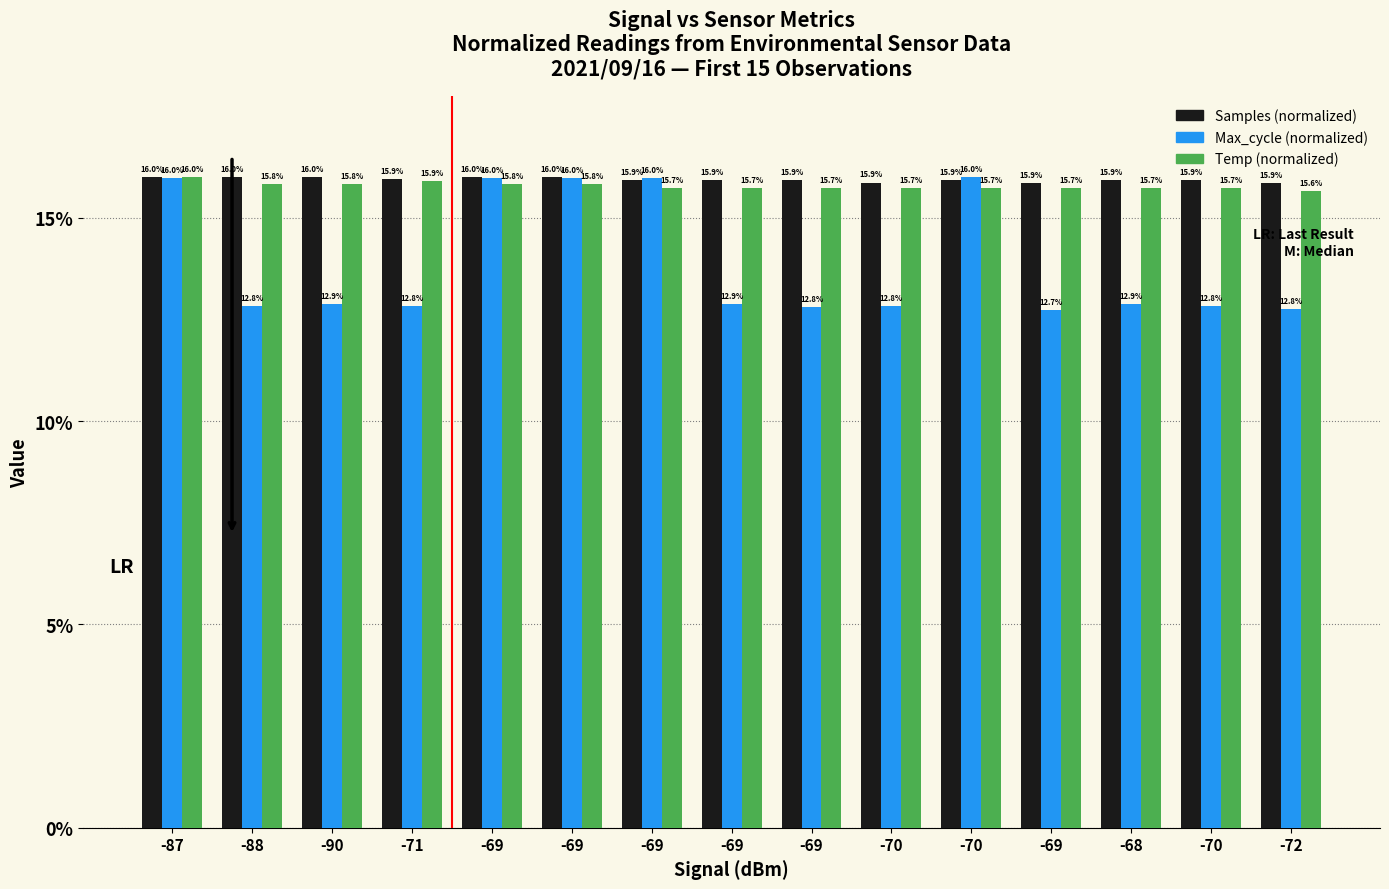

Reading right to left, what are all the values shown in this chart?

Samples (normalized): -72=15.9	-70=15.9	-68=15.9	-69=15.9	-70=15.9	-70=15.9	-69=15.9	-69=15.9	-69=15.9	-69=16.0	-69=16.0	-71=15.9	-90=16.0	-88=16.0	-87=16.0
Max_cycle (normalized): -72=12.8	-70=12.8	-68=12.9	-69=12.7	-70=16.0	-70=12.8	-69=12.8	-69=12.9	-69=16.0	-69=16.0	-69=16.0	-71=12.8	-90=12.9	-88=12.8	-87=16.0
Temp (normalized): -72=15.6	-70=15.7	-68=15.7	-69=15.7	-70=15.7	-70=15.7	-69=15.7	-69=15.7	-69=15.7	-69=15.8	-69=15.8	-71=15.9	-90=15.8	-88=15.8	-87=16.0